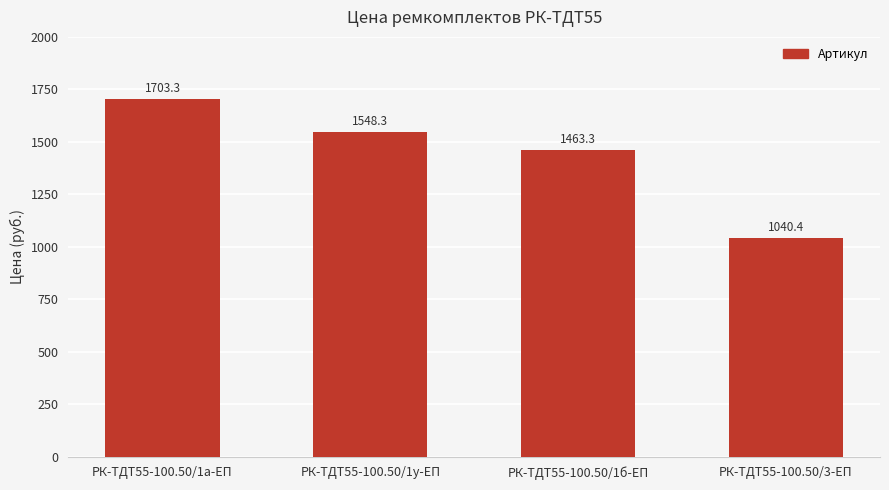

Count the number of categories in the chart.

4